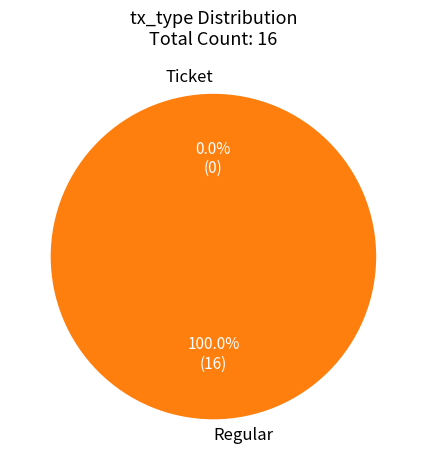

Is the sum of Ticket and Regular greater than half?

Yes